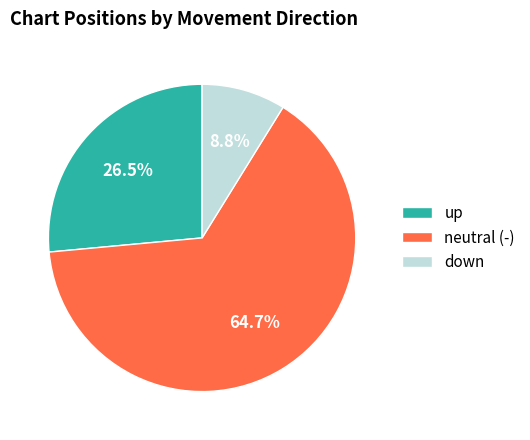

Count the number of slices in the pie.

3